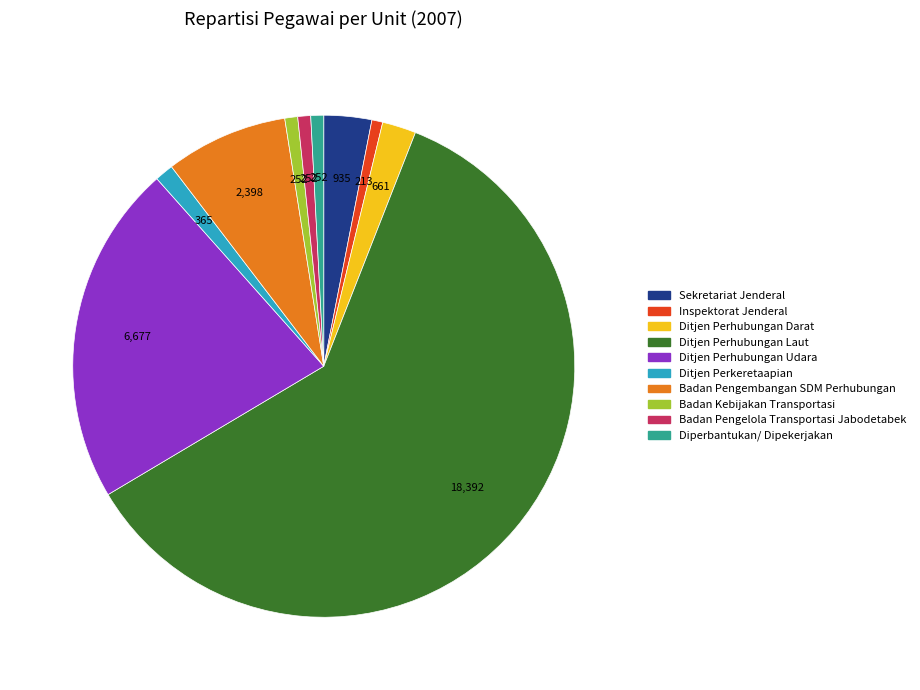

Do Ditjen Perhubungan Laut and Diperbantukan/ Dipekerjakan together represent more than half of the pie?

Yes